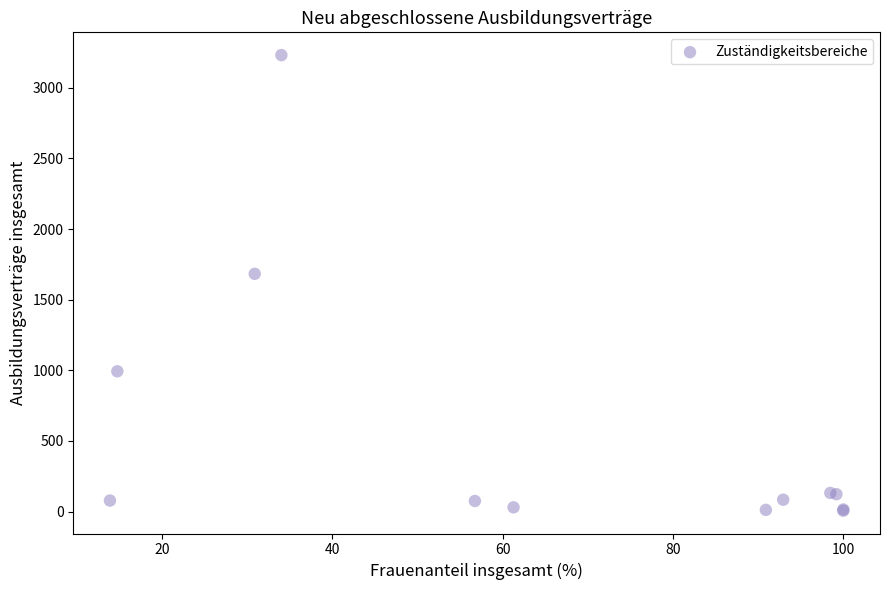

What Y value in the scatter plot is closest to 1618?

1683